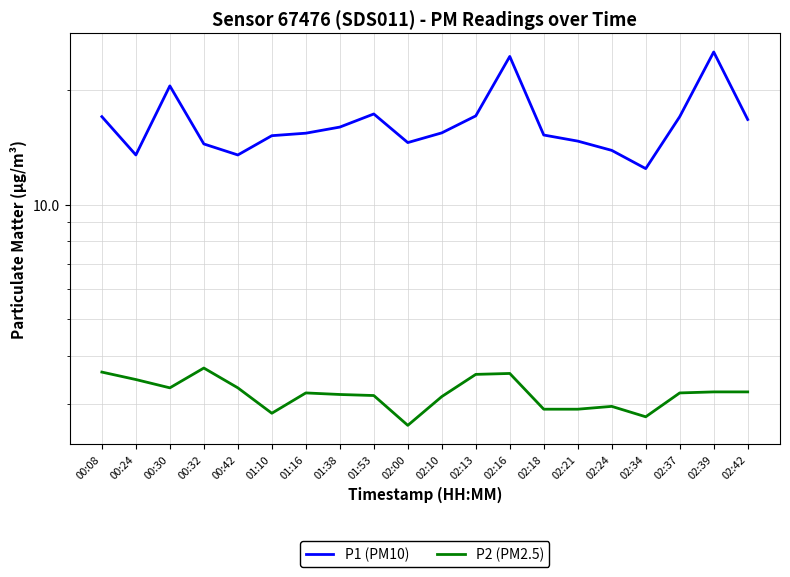

The P2 (PM2.5) series shows 4.0 at 02:18. True or false?

False